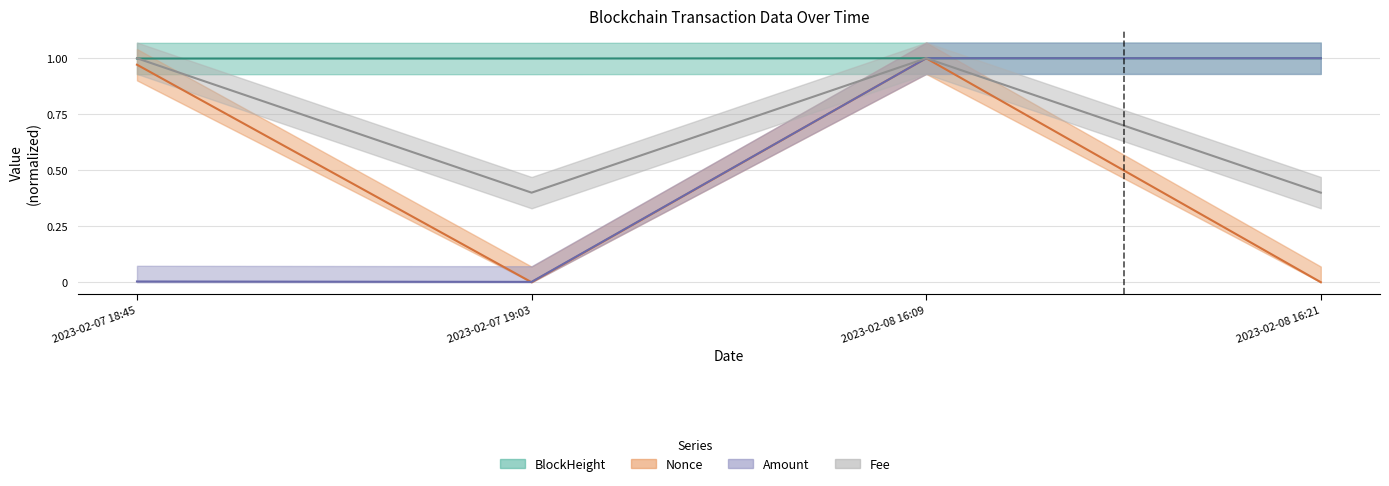

The value of Amount at 2023-02-07 19:03 is 0.0. True or false?

False